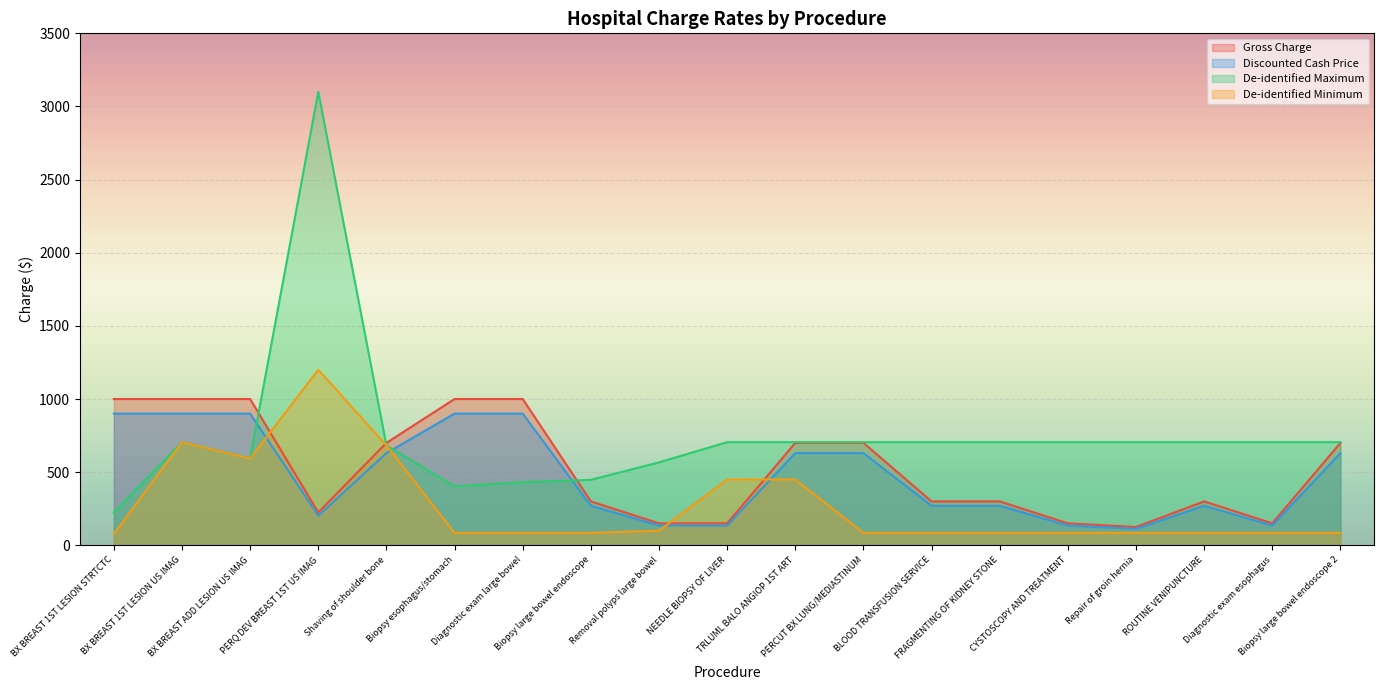

What is the value of the Discounted Cash Price point at the 7th from the left?

900.0